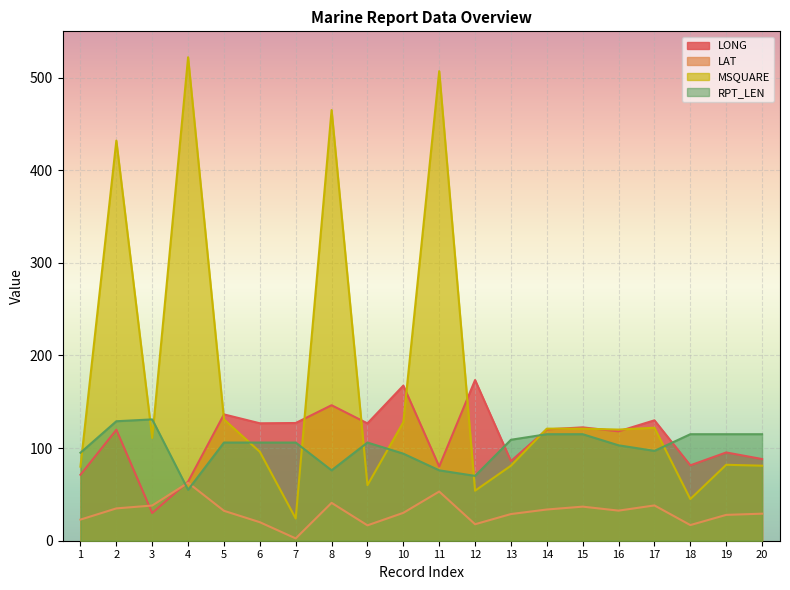

What are all the series names shown in the legend?

LONG, LAT, MSQUARE, RPT_LEN